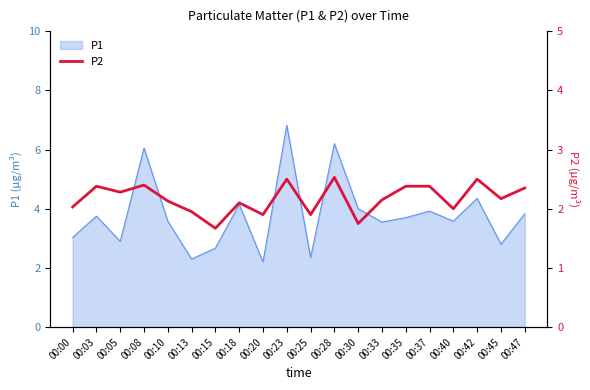

What is the highest value of the P1 series?

6.8